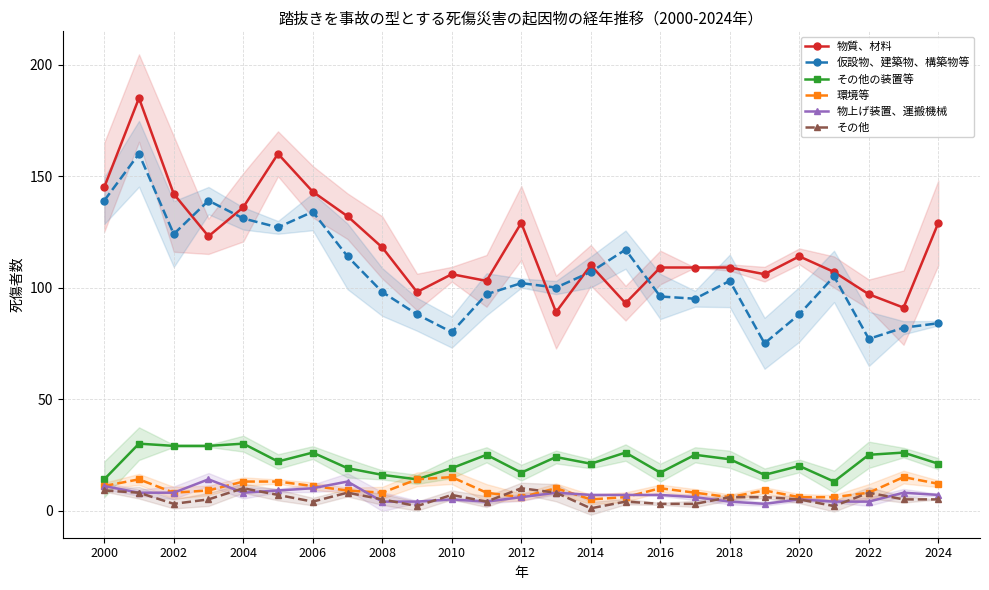

Is the value of その他の装置等 at 2000 greater than the value of 環境等 at 15?

Yes